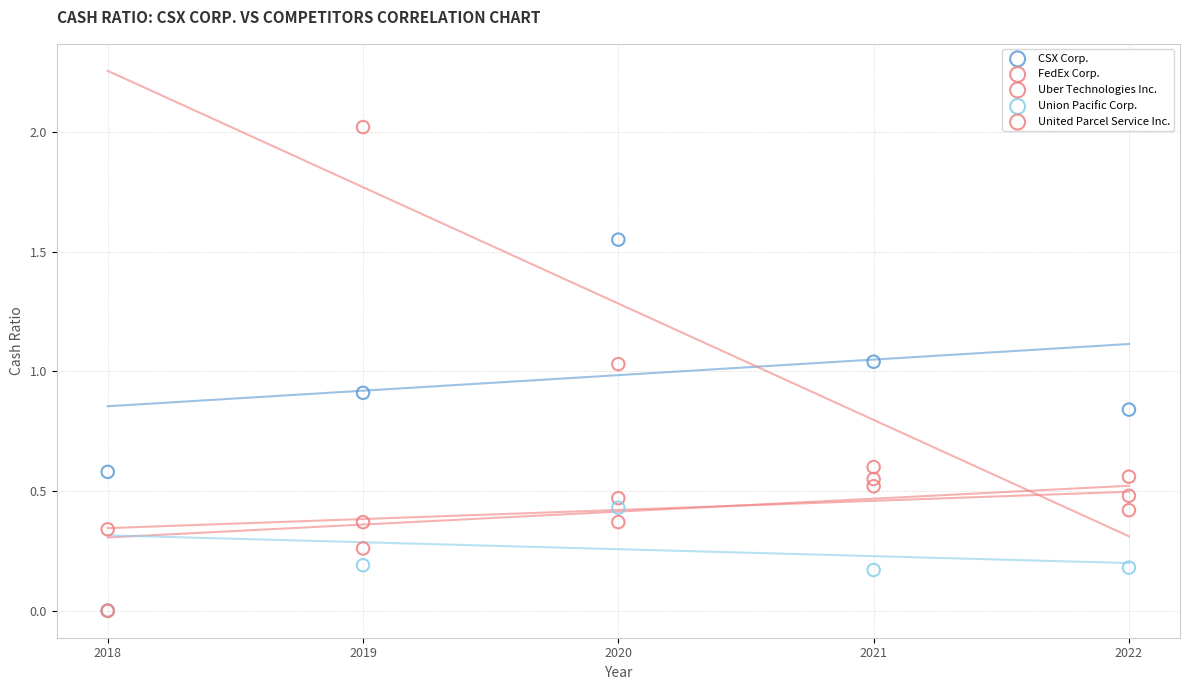

Which series has the widest spread of Y values?

Uber Technologies Inc.